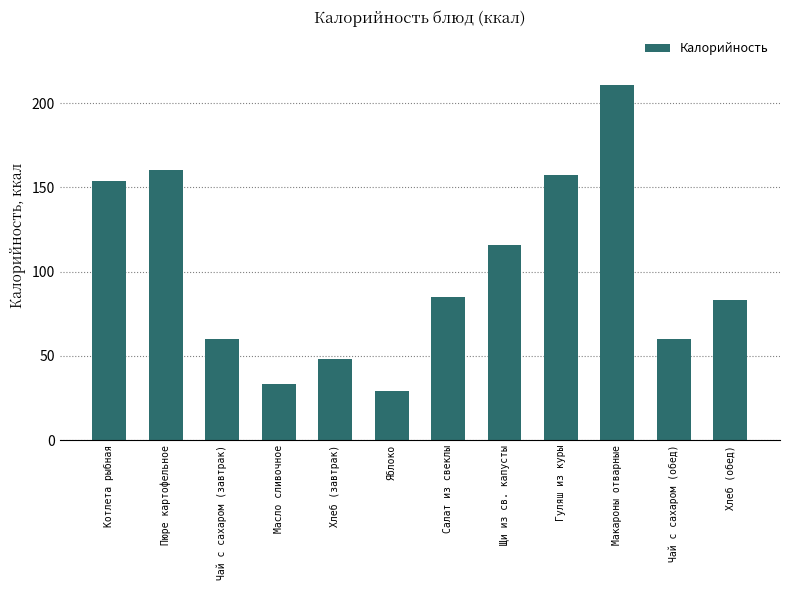

How many bars are there in total?

12